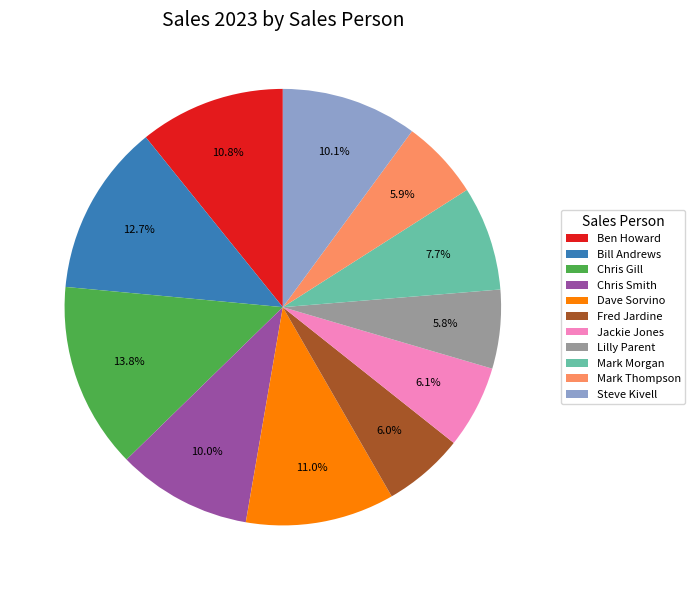

What percentage is the Mark Morgan slice, to the nearest percent?

8%